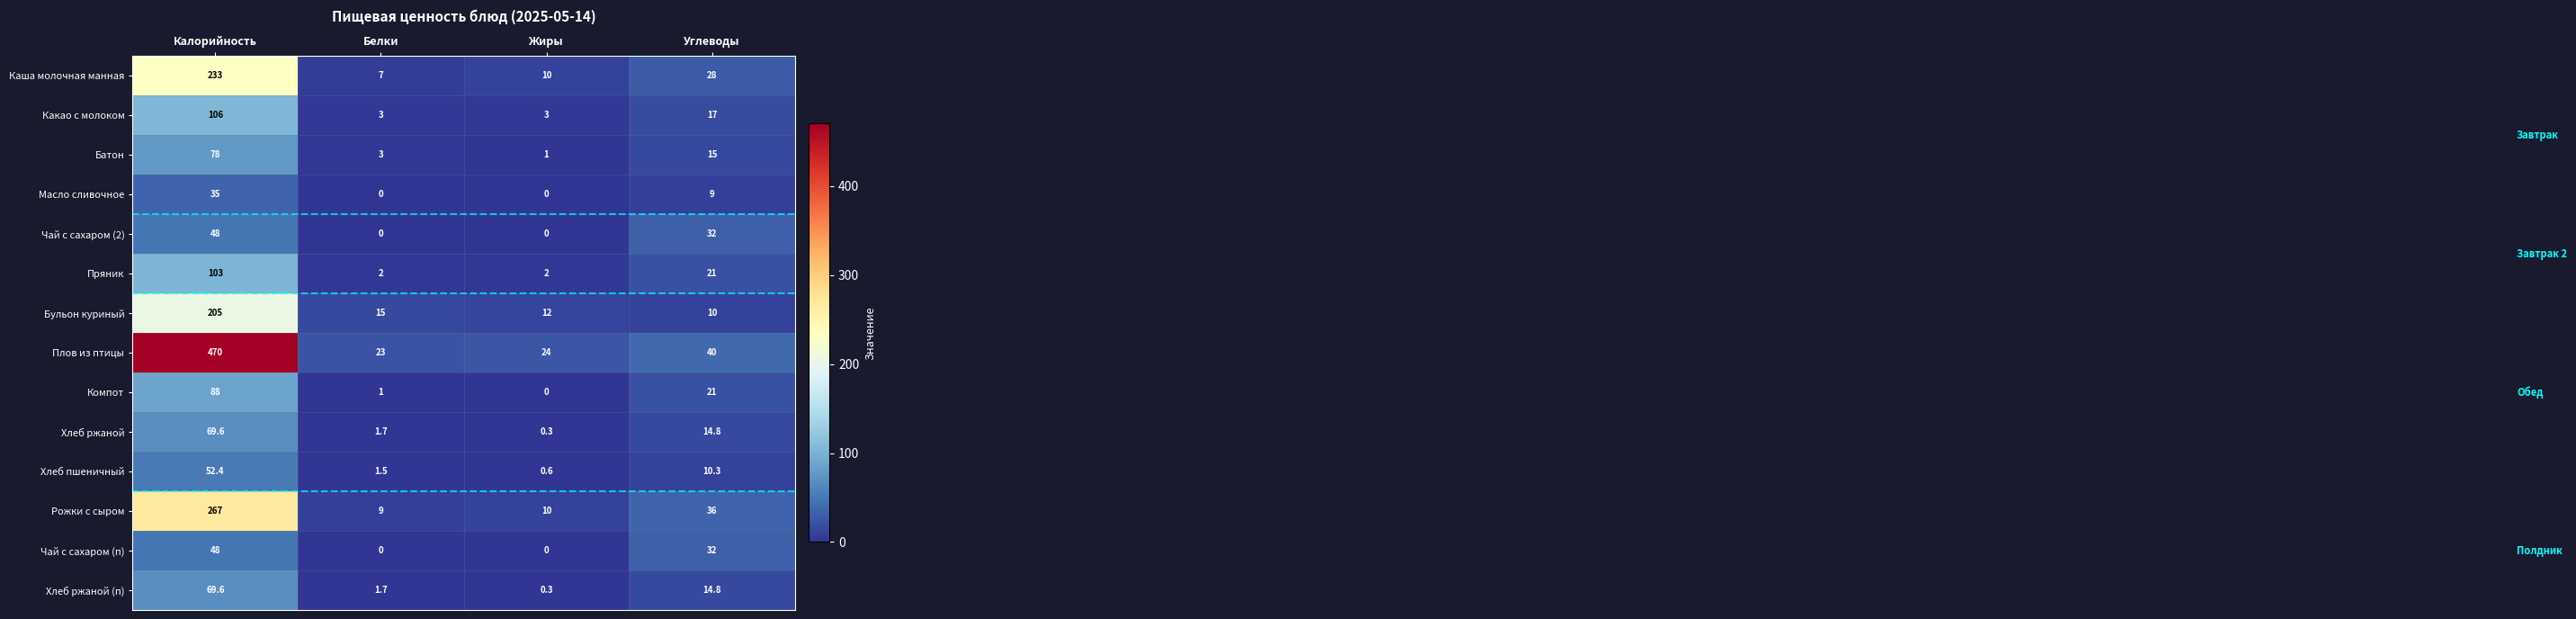

Is the value of Какао с молоком at Жиры greater than the value of Рожки с сыром at Углеводы?

No